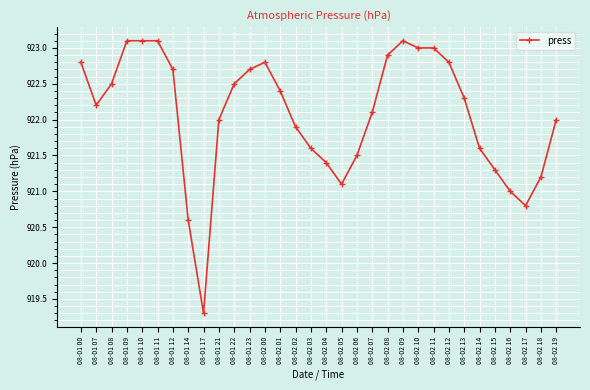

What is the average value?

922.1